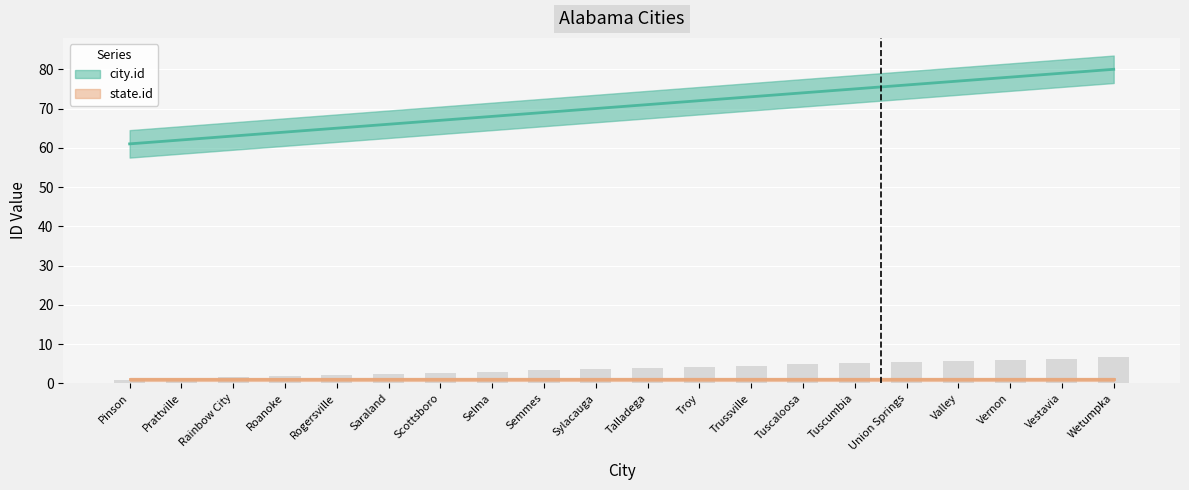

At which category does the chart reach its minimum across all series?

Pinson